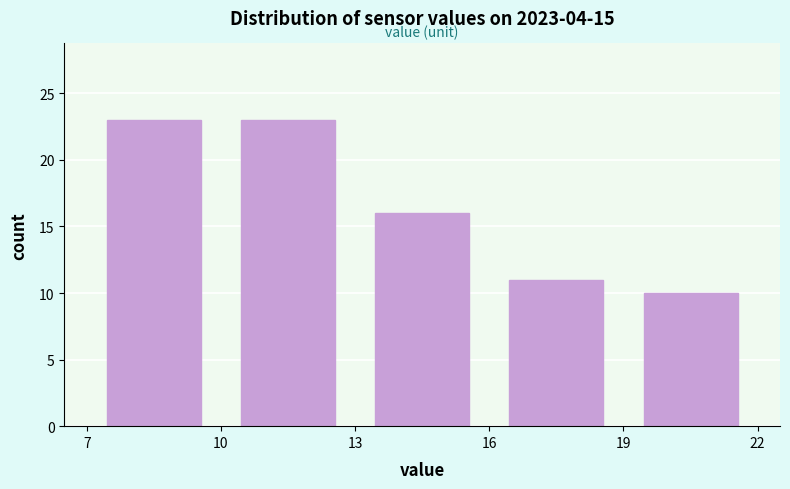

What is the height of the bar covering 16 to 19 on the x-axis? The values are not printed on the chart, so give them approximately, as read against the axis.

11